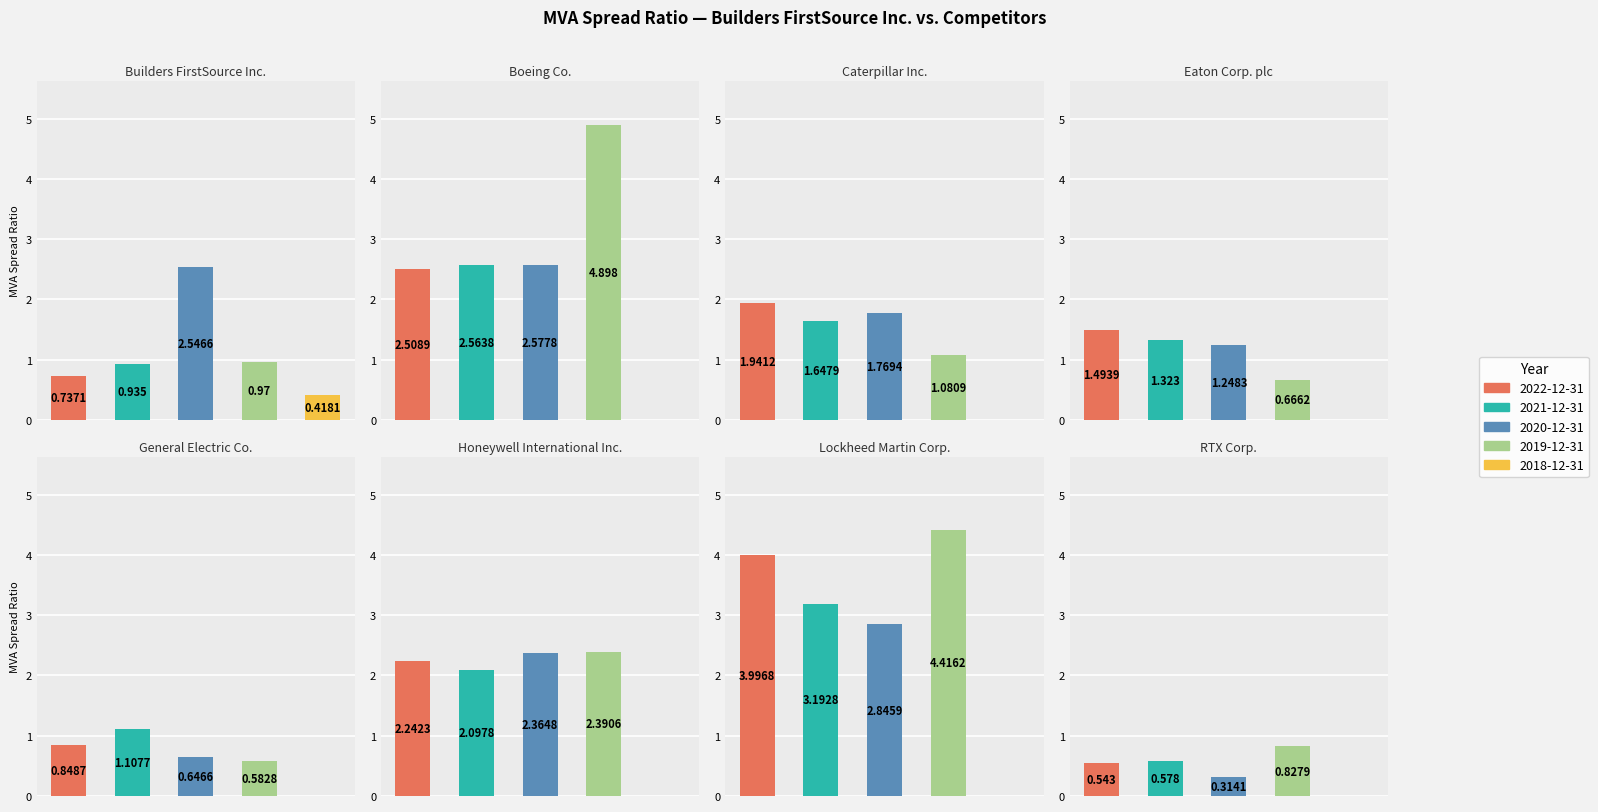

What are all the series names shown in the legend?

2022-12-31, 2021-12-31, 2020-12-31, 2019-12-31, 2018-12-31